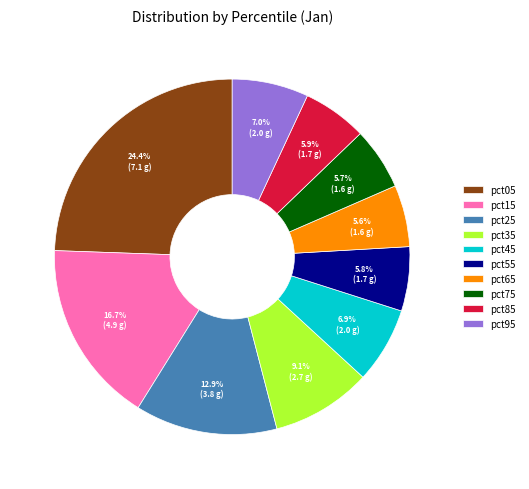

What is the ratio of the value at pct75 to the value at pct85?

1.0